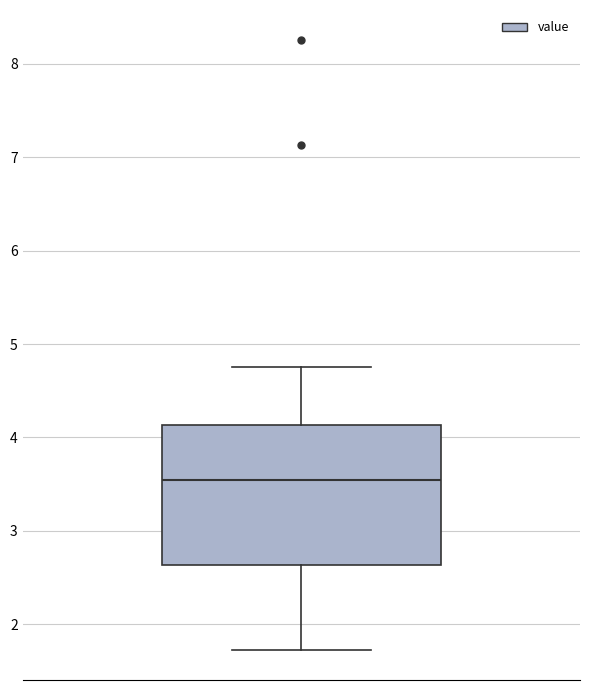

Where does the lower whisker of the box end on the y-axis? The values are not printed on the chart, so give them approximately, as read against the axis.

1.7